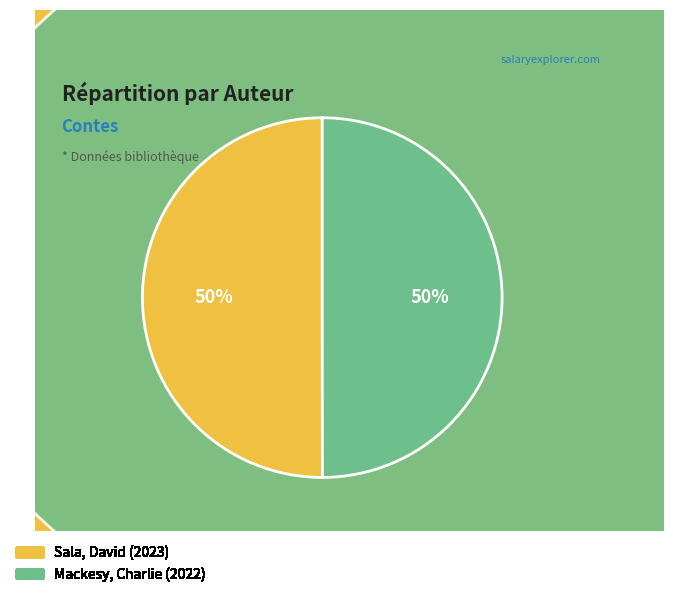

What is the smallest slice in the pie chart?

Mackesy, Charlie